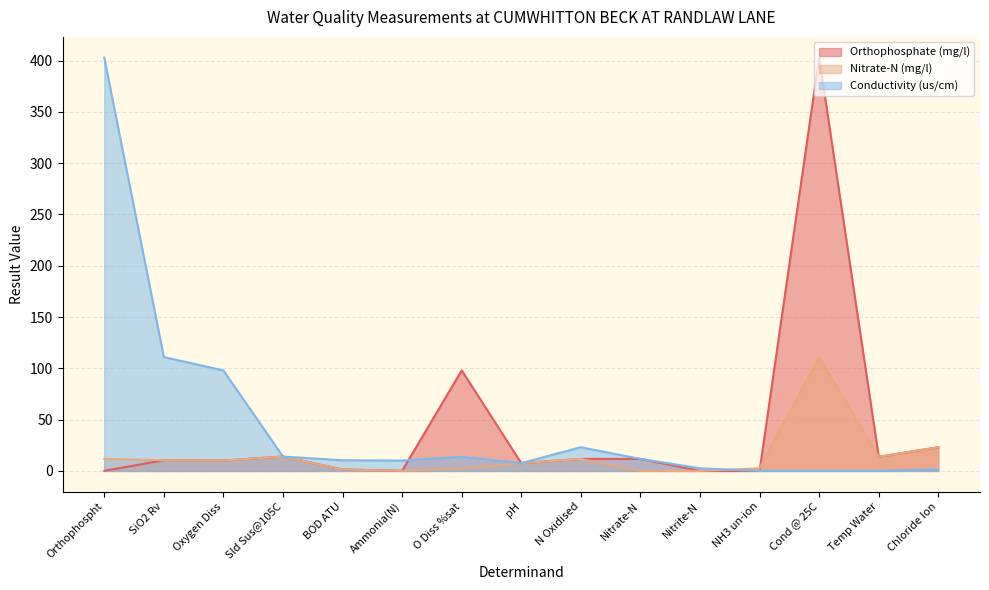

List the series in order of their peak value, lowest first.

Nitrate-N (mg/l), Orthophosphate (mg/l), Conductivity (us/cm)